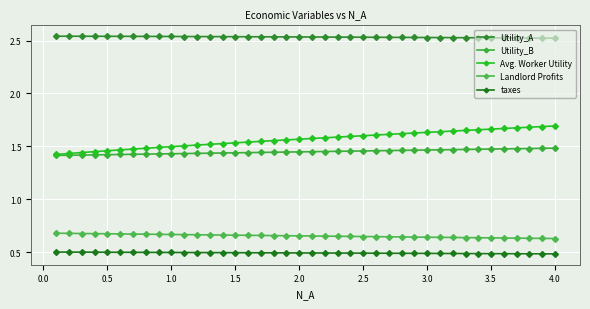

Reading left to right, list all the values displayed in this chart.

Utility_A: 2.5	2.5	2.5	2.5	2.5	2.5	2.5	2.5	2.5	2.5	2.5	2.5	2.5	2.5	2.5	2.5	2.5	2.5	2.5	2.5	2.5	2.5	2.5	2.5	2.5	2.5	2.5	2.5	2.5	2.5	2.5	2.5	2.5	2.5	2.5	2.5	2.5	2.5	2.5	2.5
Utility_B: 1.4	1.4	1.4	1.4	1.4	1.4	1.4	1.4	1.4	1.4	1.4	1.4	1.4	1.4	1.4	1.4	1.4	1.4	1.4	1.4	1.5	1.5	1.5	1.5	1.5	1.5	1.5	1.5	1.5	1.5	1.5	1.5	1.5	1.5	1.5	1.5	1.5	1.5	1.5	1.5
Avg. Worker Utility: 1.4	1.4	1.4	1.5	1.5	1.5	1.5	1.5	1.5	1.5	1.5	1.5	1.5	1.5	1.5	1.5	1.5	1.6	1.6	1.6	1.6	1.6	1.6	1.6	1.6	1.6	1.6	1.6	1.6	1.6	1.6	1.6	1.7	1.7	1.7	1.7	1.7	1.7	1.7	1.7
Landlord Profits: 0.7	0.7	0.7	0.7	0.7	0.7	0.7	0.7	0.7	0.7	0.7	0.7	0.7	0.7	0.7	0.7	0.7	0.7	0.7	0.7	0.7	0.7	0.7	0.7	0.6	0.6	0.6	0.6	0.6	0.6	0.6	0.6	0.6	0.6	0.6	0.6	0.6	0.6	0.6	0.6
taxes: 0.5	0.5	0.5	0.5	0.5	0.5	0.5	0.5	0.5	0.5	0.5	0.5	0.5	0.5	0.5	0.5	0.5	0.5	0.5	0.5	0.5	0.5	0.5	0.5	0.5	0.5	0.5	0.5	0.5	0.5	0.5	0.5	0.5	0.5	0.5	0.5	0.5	0.5	0.5	0.5